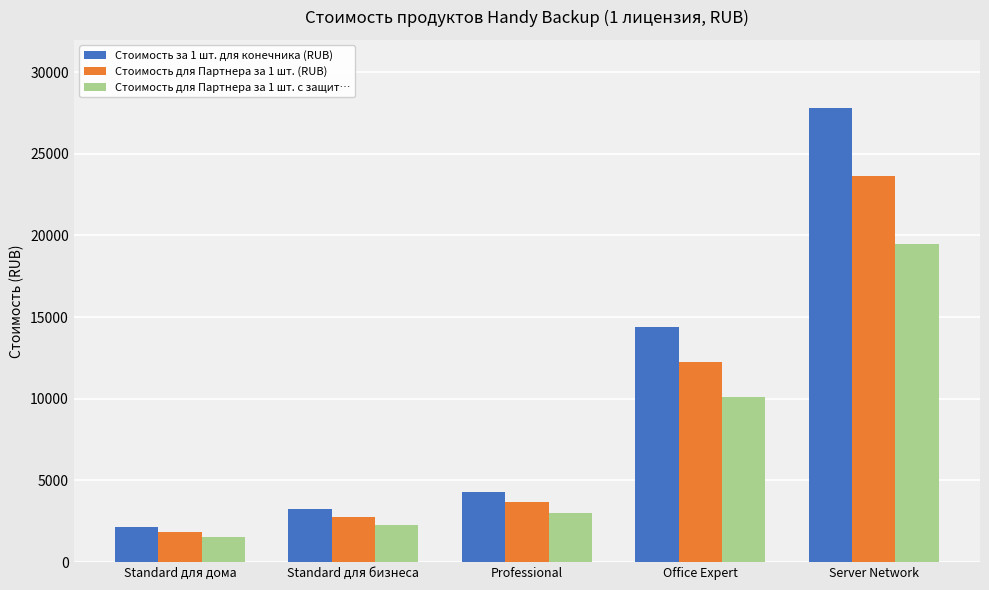

Read the Стоимость для Партнера за 1 шт. (RUB) value at Standard для дома.

1836